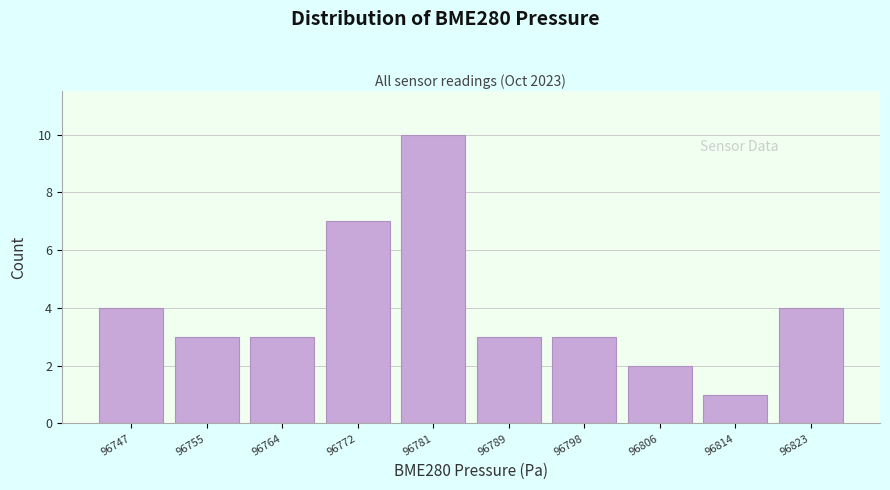

Reading left to right, what are all the values shown in this chart?

96747=4	96755=3	96764=3	96772=7	96781=10	96789=3	96798=3	96806=2	96814=1	96823=4